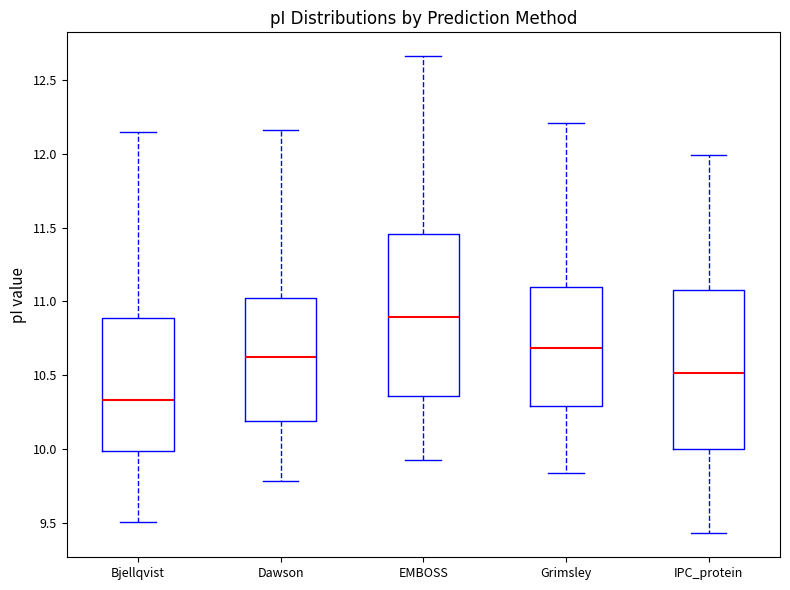

Reading left to right, read every box against the y-axis: the position of its median line, the range the box covers, and the ends of its whiskers. The values are not printed on the chart, so give them approximately, as read against the axis.

Bjellqvist: median 10.35, box 10.00 to 10.90, whiskers 9.50 to 12.15
Dawson: median 10.60, box 10.20 to 11.00, whiskers 9.80 to 12.15
EMBOSS: median 10.90, box 10.35 to 11.45, whiskers 9.95 to 12.65
Grimsley: median 10.70, box 10.30 to 11.10, whiskers 9.85 to 12.20
IPC_protein: median 10.50, box 10.00 to 11.10, whiskers 9.45 to 12.00